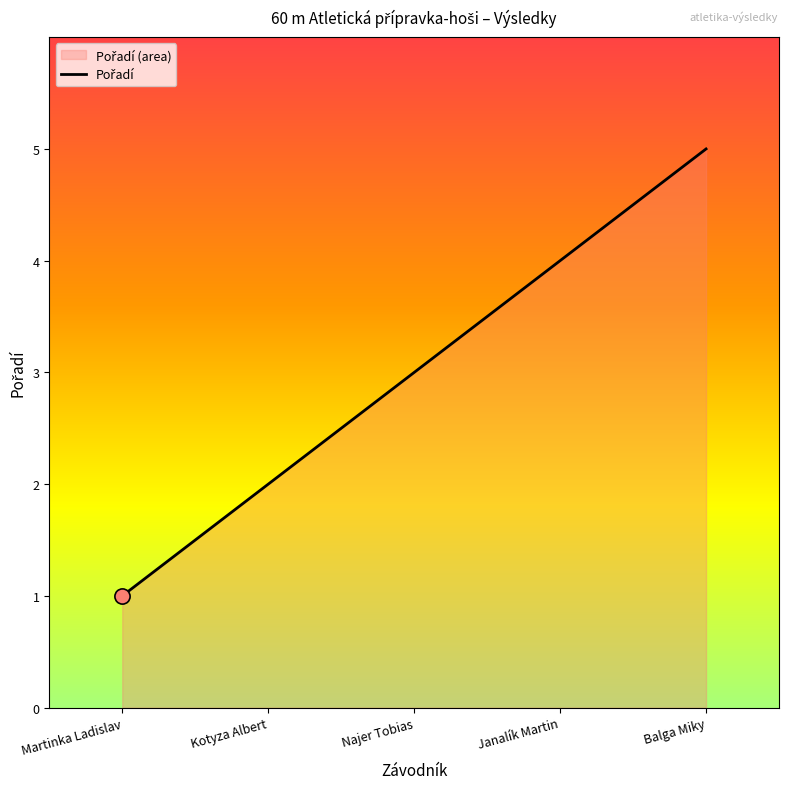

Between Martinka Ladislav and Janalík Martin, which is larger?

Janalík Martin